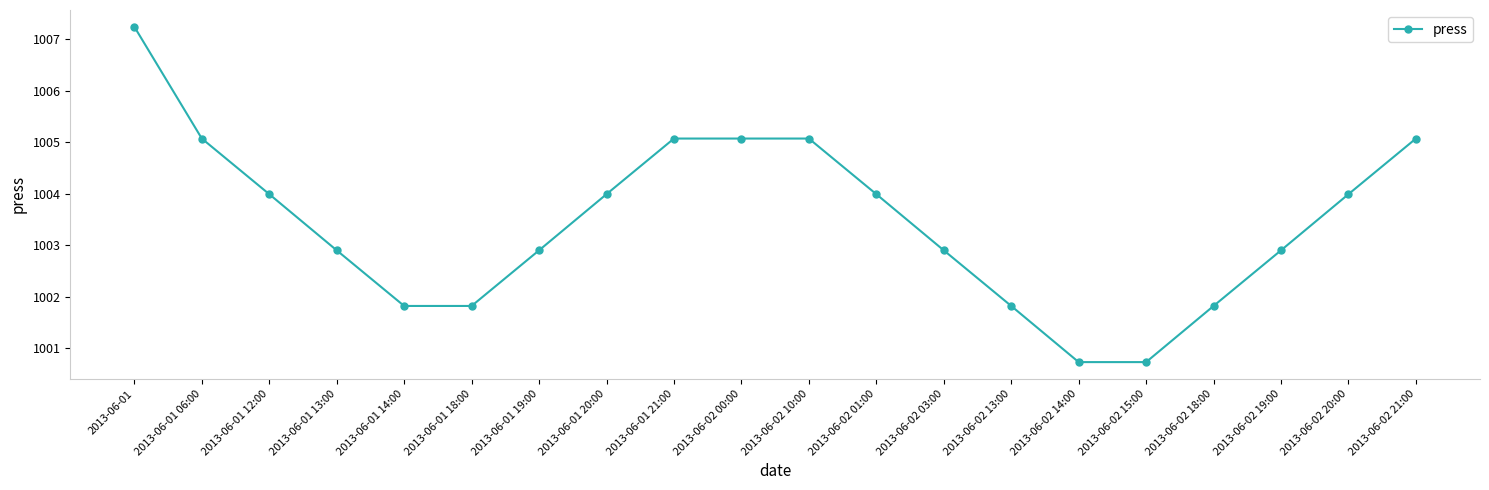

Which label corresponds to the largest value in the chart?

2013-06-01